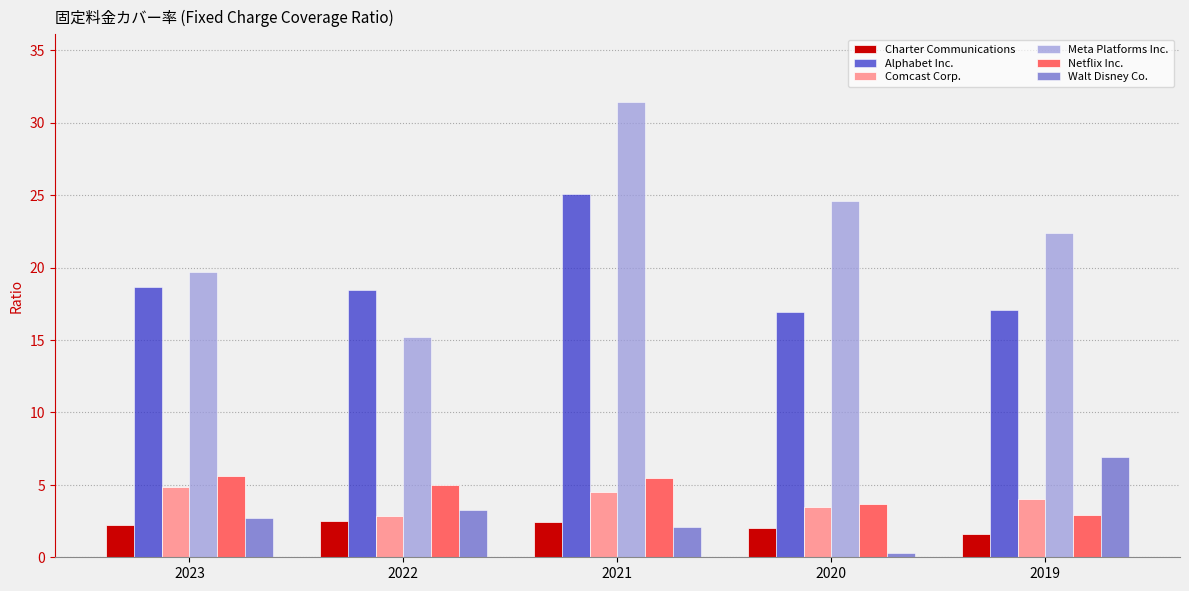

What is the average value of the Comcast Corp. series?

3.9